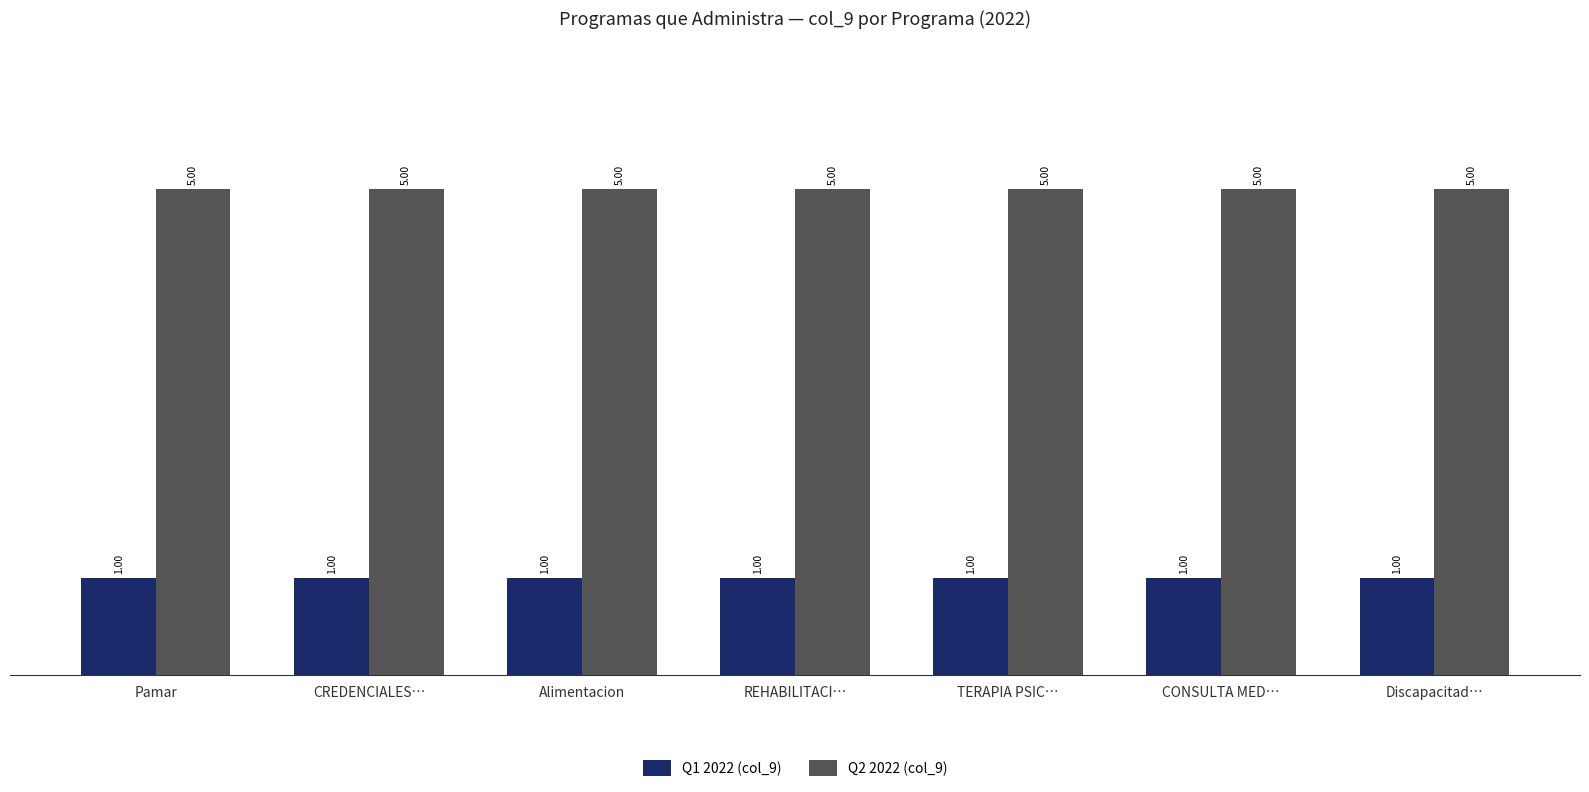

What is the spread (max minus min) of values at CONSULTA MED…?

4.0